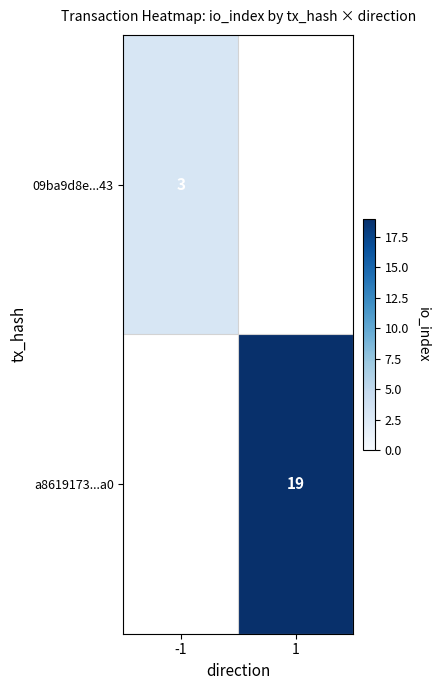

The 09ba9d8e...43 series shows 0.7 at -1. True or false?

False